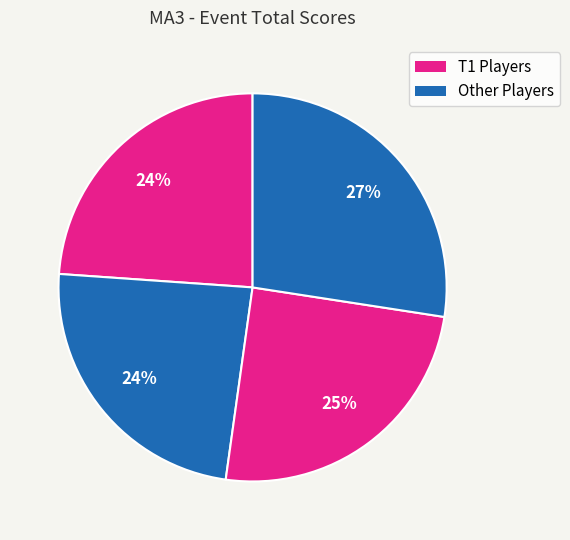

How many segments does this pie chart have?

4